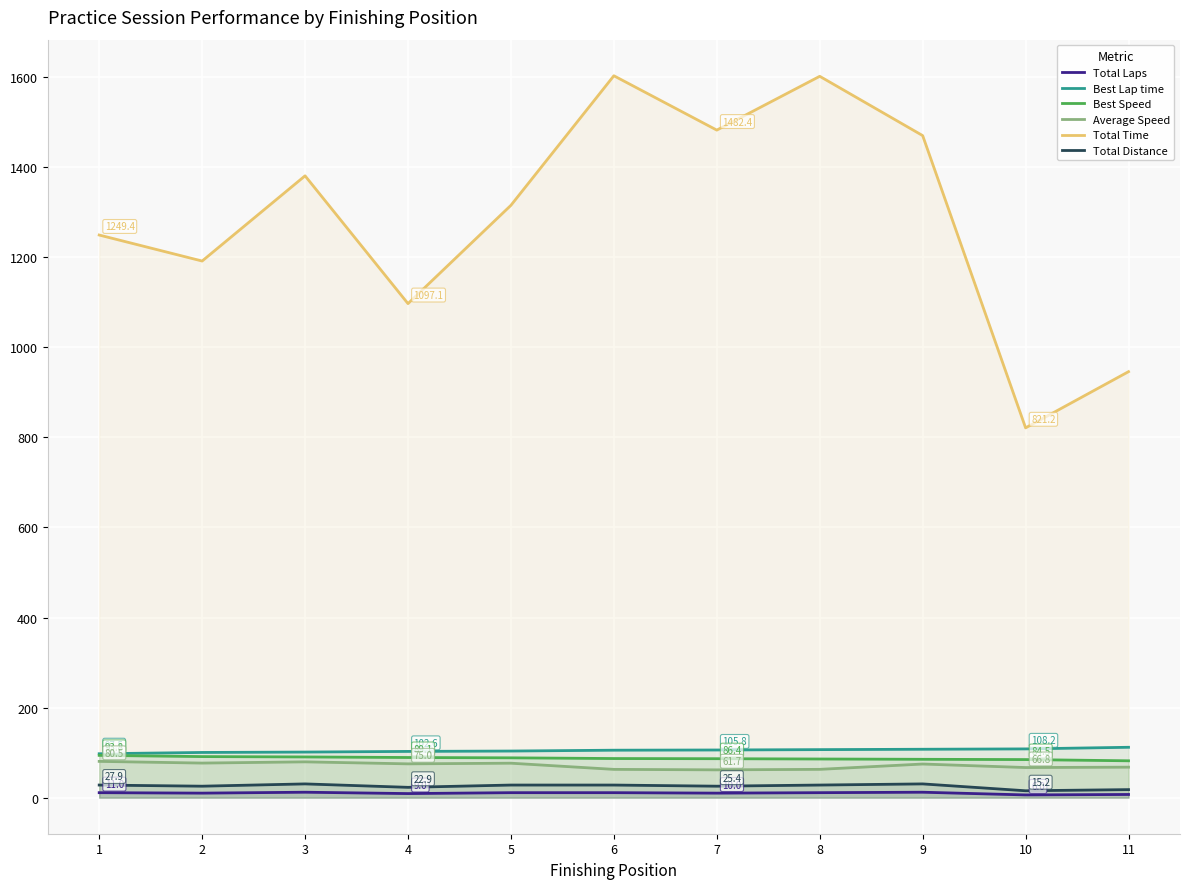

At which category is the sum across all series the highest?

6